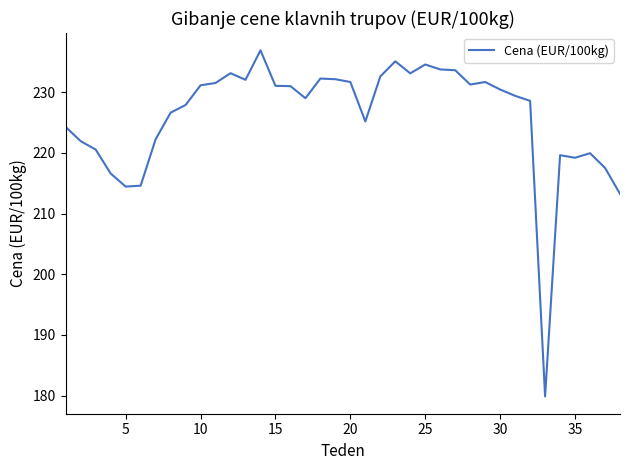

True or false: the data has more than 1 interior local peaks.

True